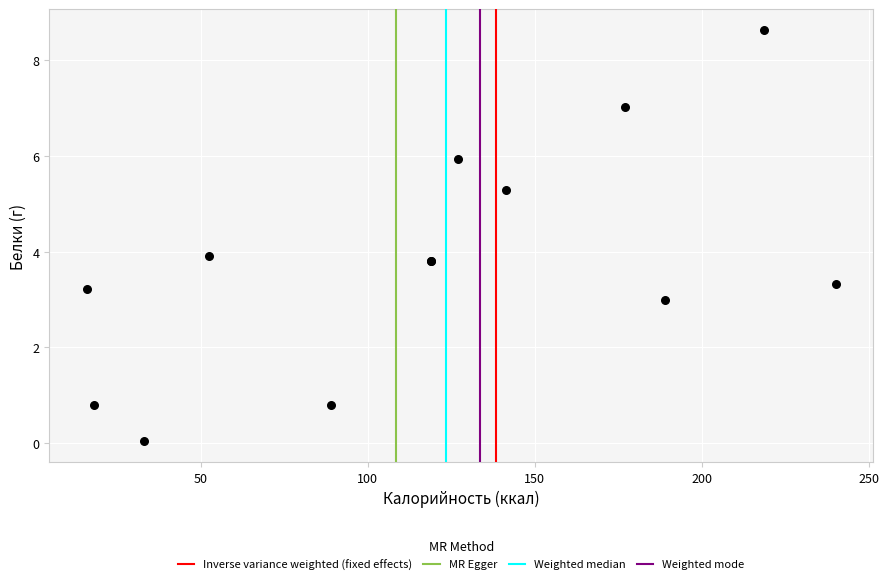

What Y value in the scatter plot is closest to 4?

3.9